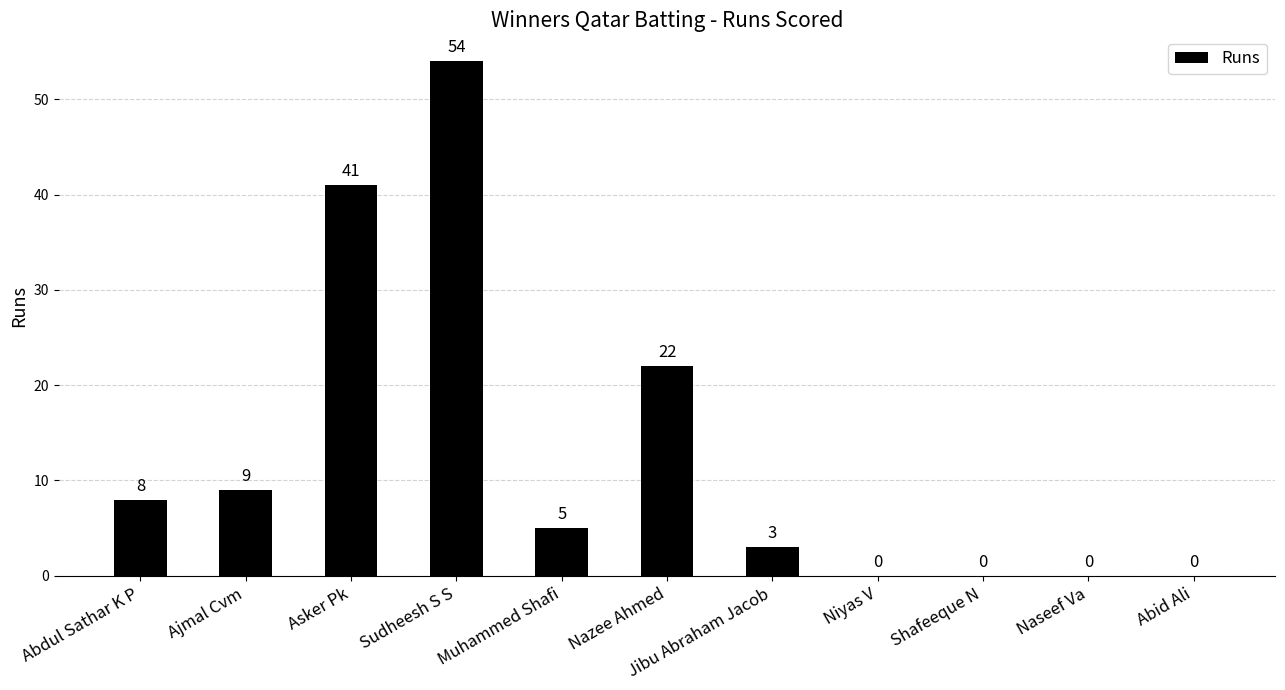

Which has a higher value, Abdul Sathar K P or Nazee Ahmed?

Nazee Ahmed